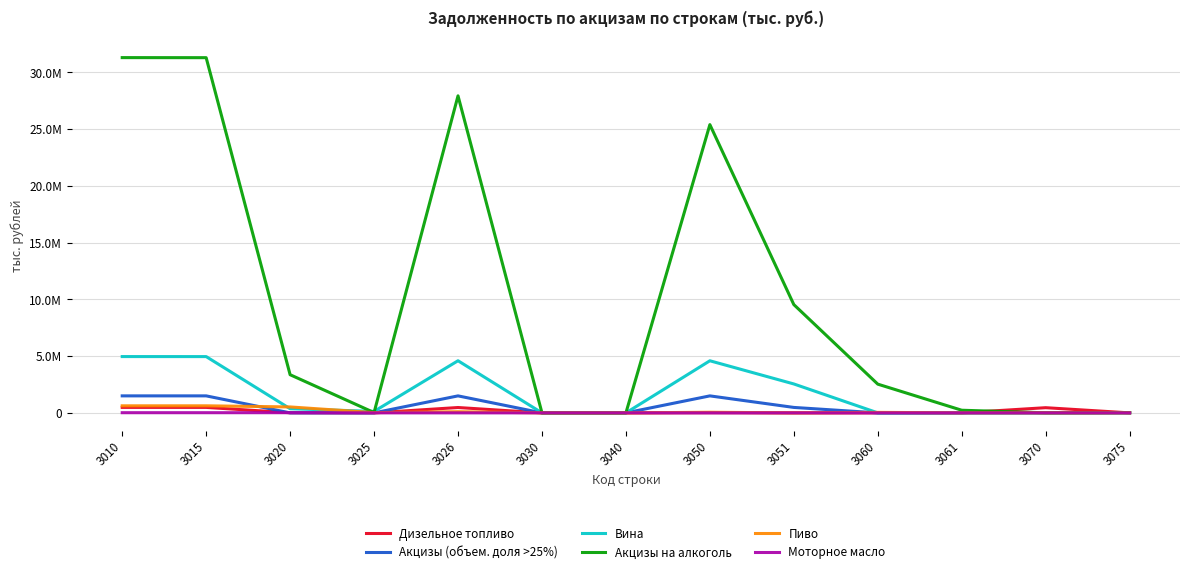

What are all the series names shown in the legend?

Дизельное топливо, Акцизы (объем. доля >25%), Вина, Акцизы на алкоголь, Пиво, Моторное масло